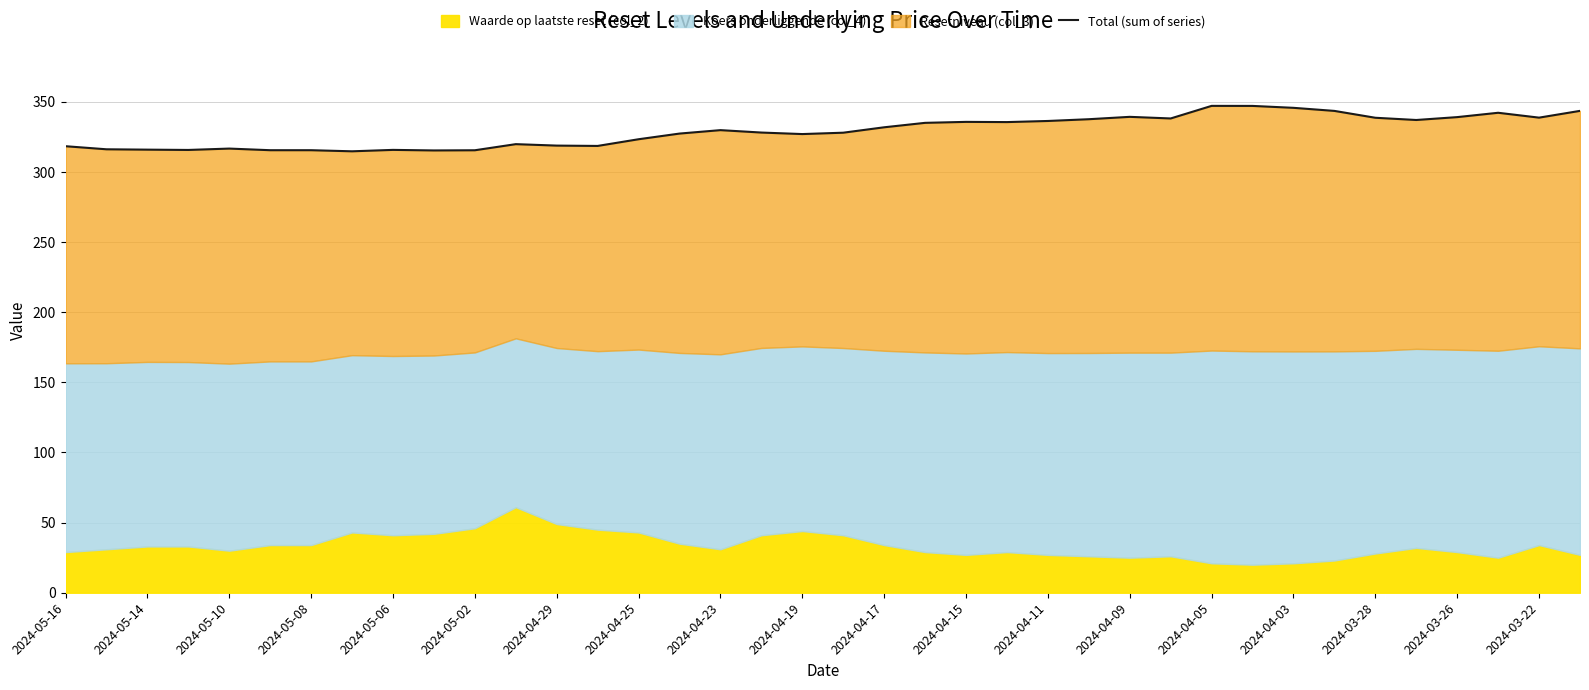

True or false: there are more than 1 points higher than both neighbors.

True